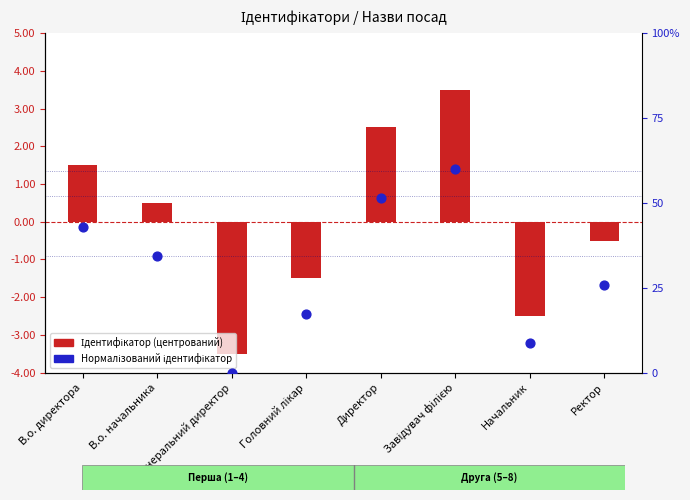

Which series reaches the minimum Y coordinate?

Ідентифікатор (центрований)